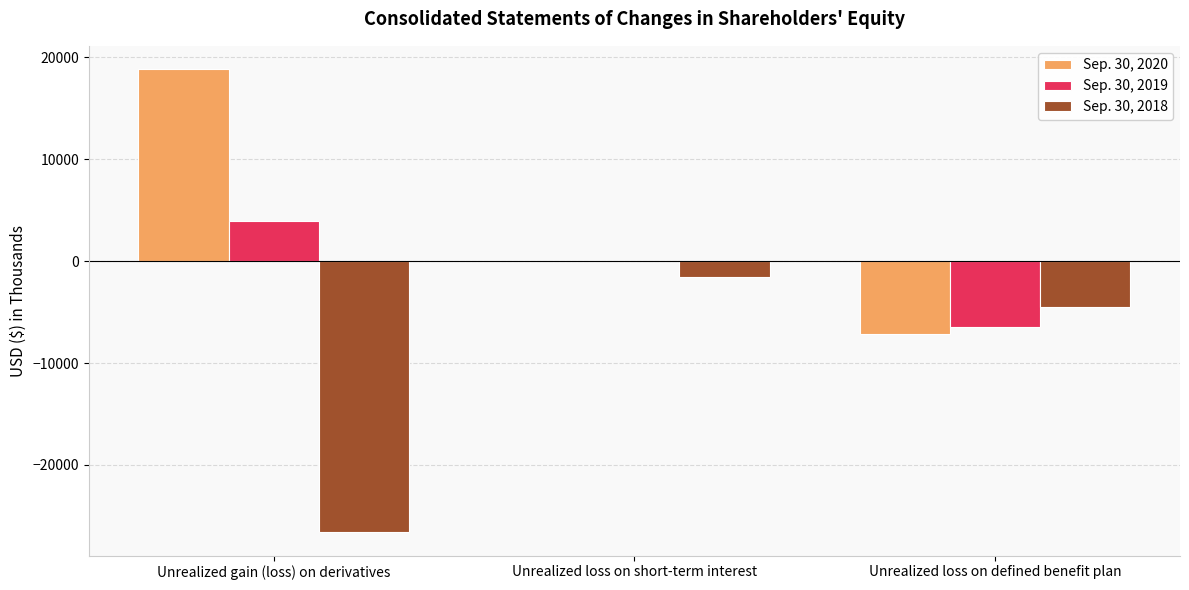

The value of Sep. 30, 2018 at Unrealized gain (loss) on derivatives is -44243. True or false?

False